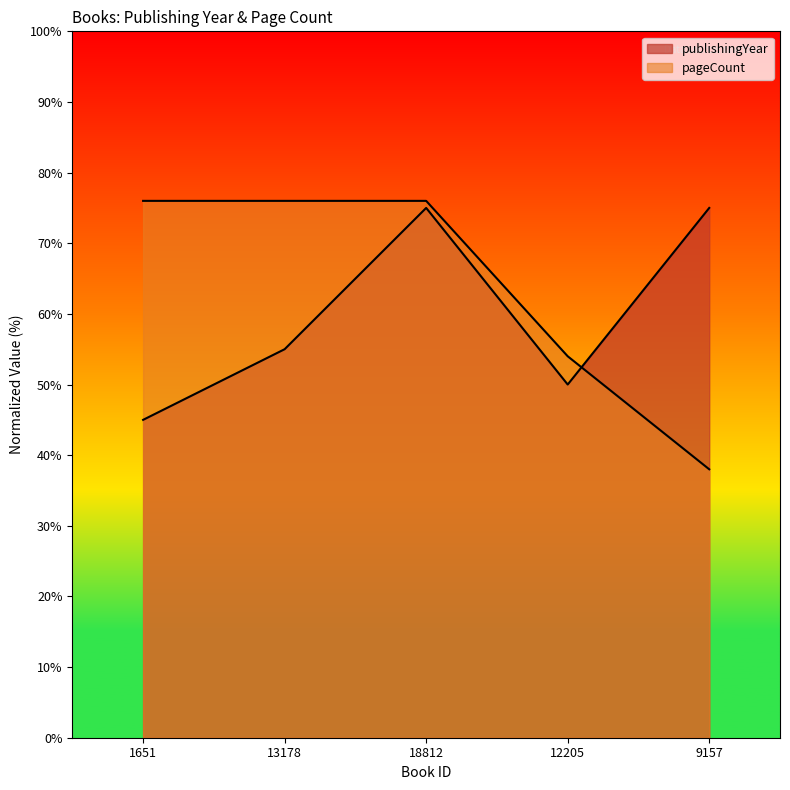

Rank the series at 12205 from lowest to highest value.

publishingYear, pageCount